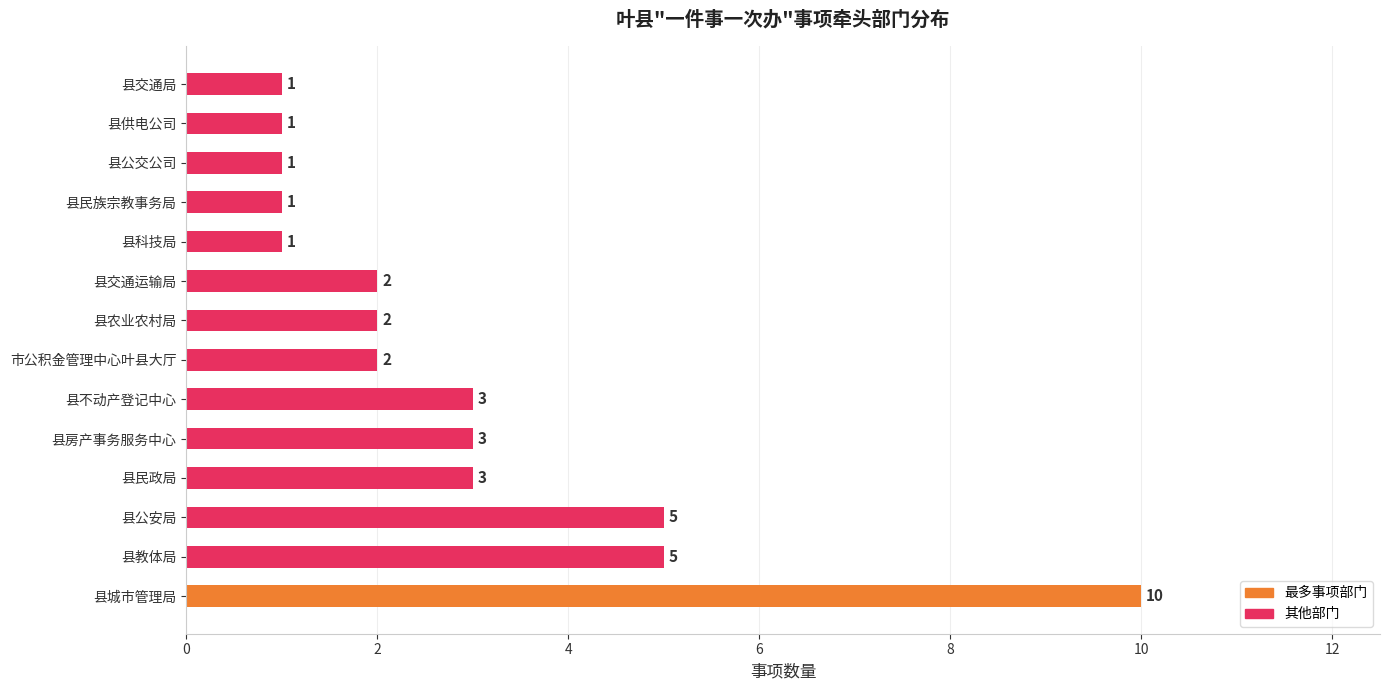

The value at 县房产事务服务中心 is 1. True or false?

False